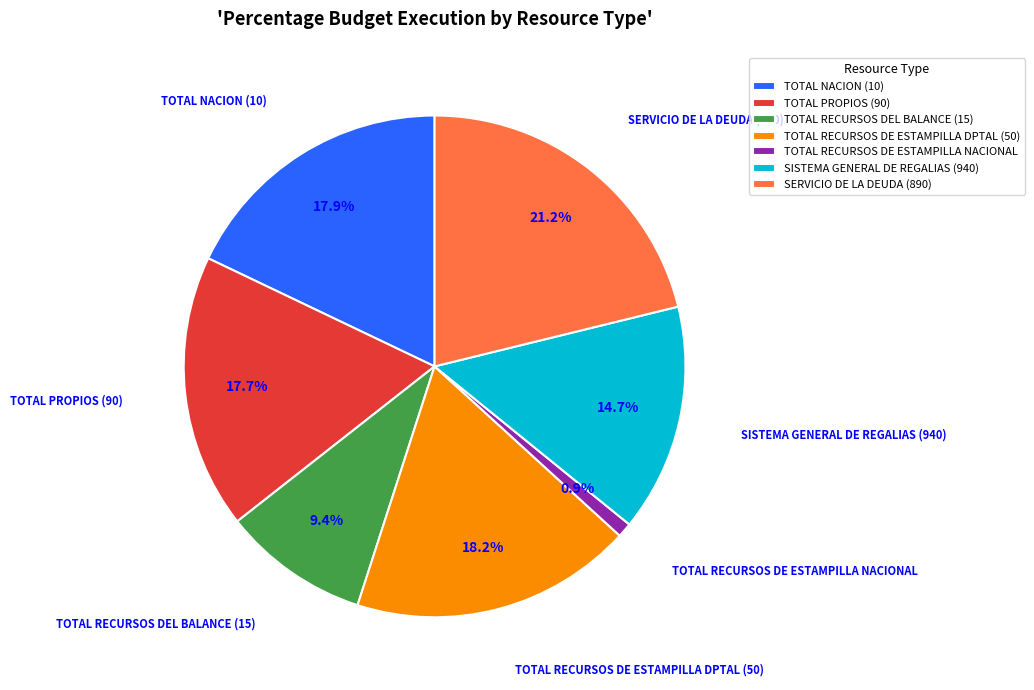

To the nearest percent, what is the combined percentage of SISTEMA GENERAL DE REGALIAS (940) and TOTAL NACION (10)?

33%